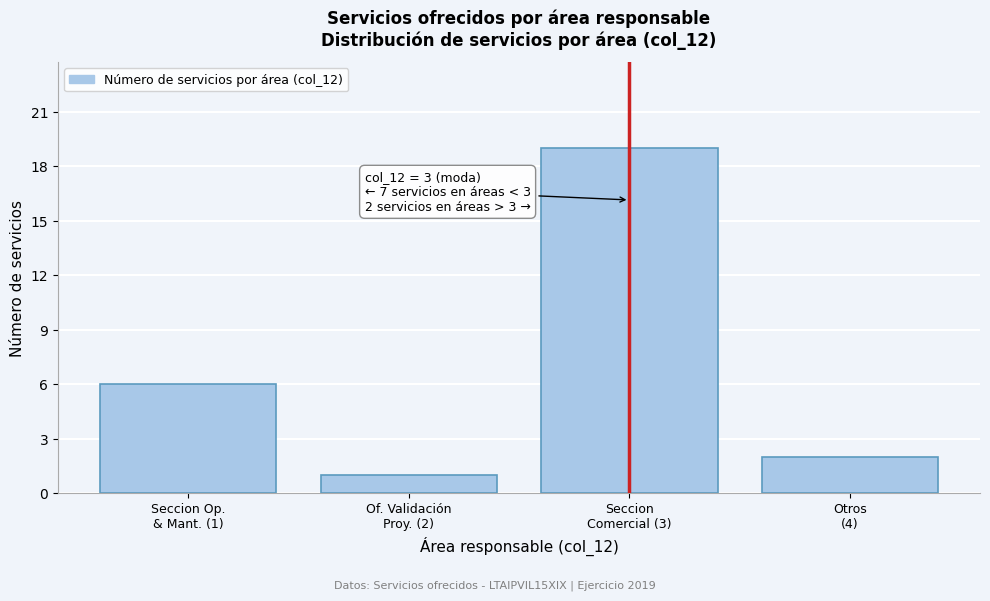

Reading left to right, transcribe all the data shown in this chart.

6	1	19	2